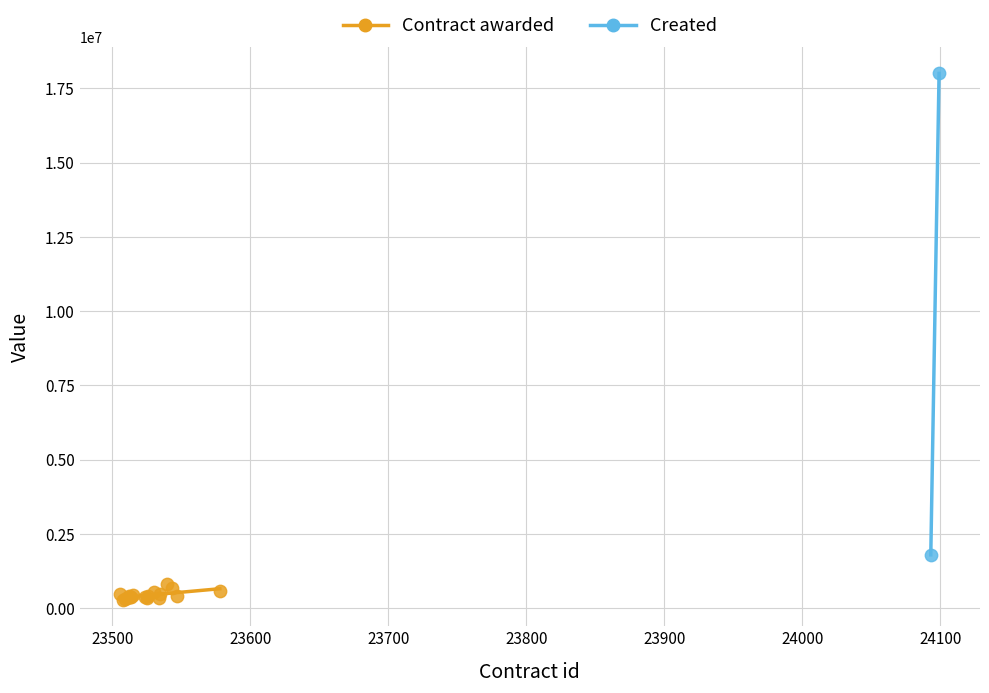

What are all the series names shown in the legend?

Contract awarded, Created